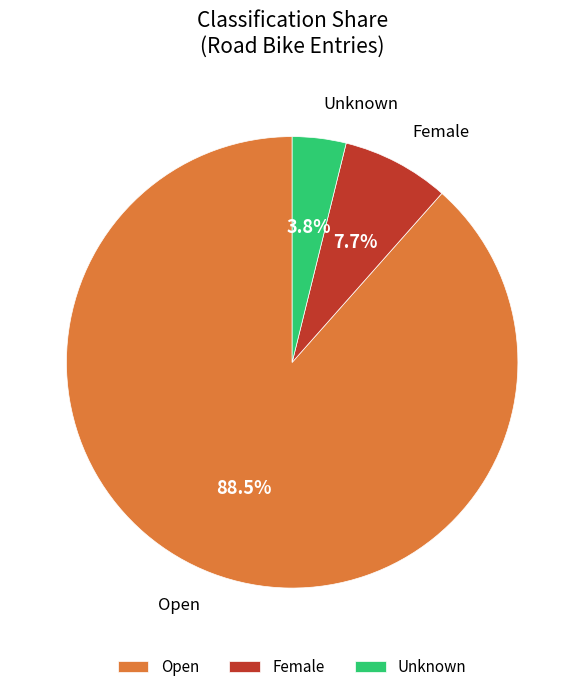

What percentage is NOT represented by Unknown?

96.2%